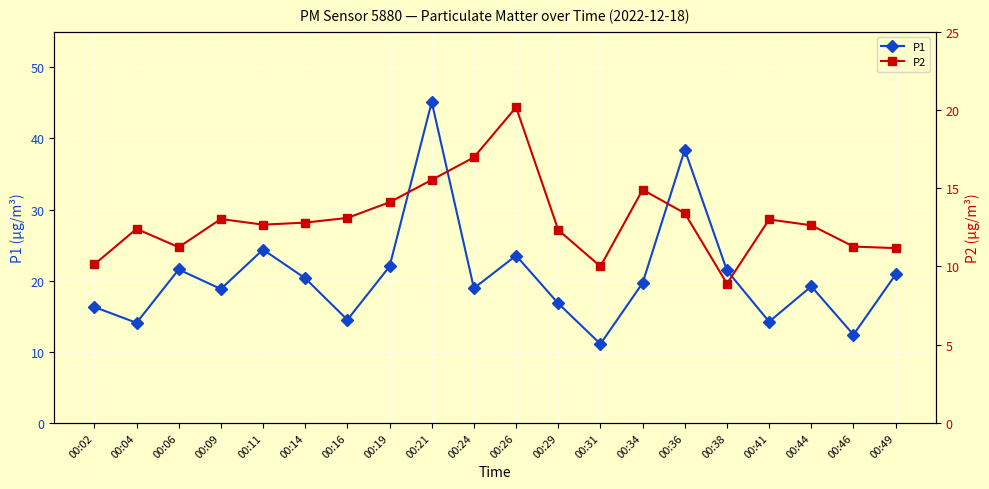

True or false: P1 and P2 intersect in this chart.

False